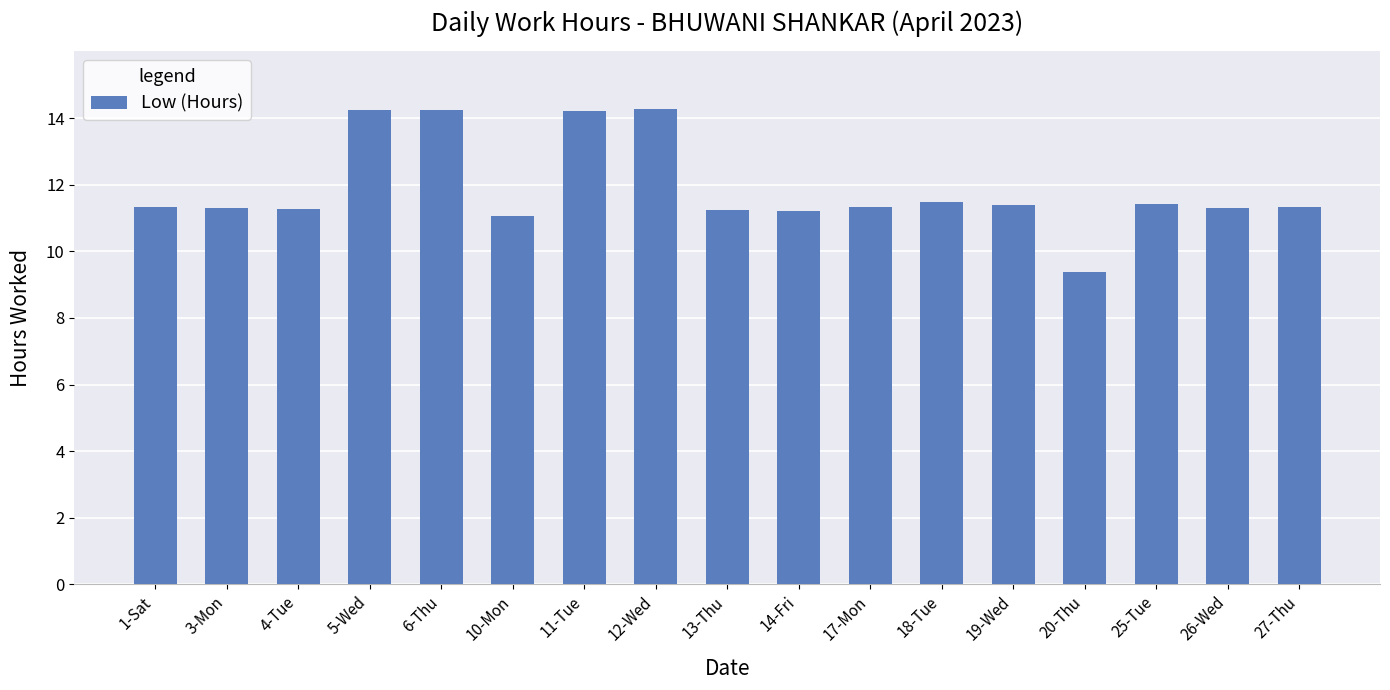

Count the number of categories in the chart.

17